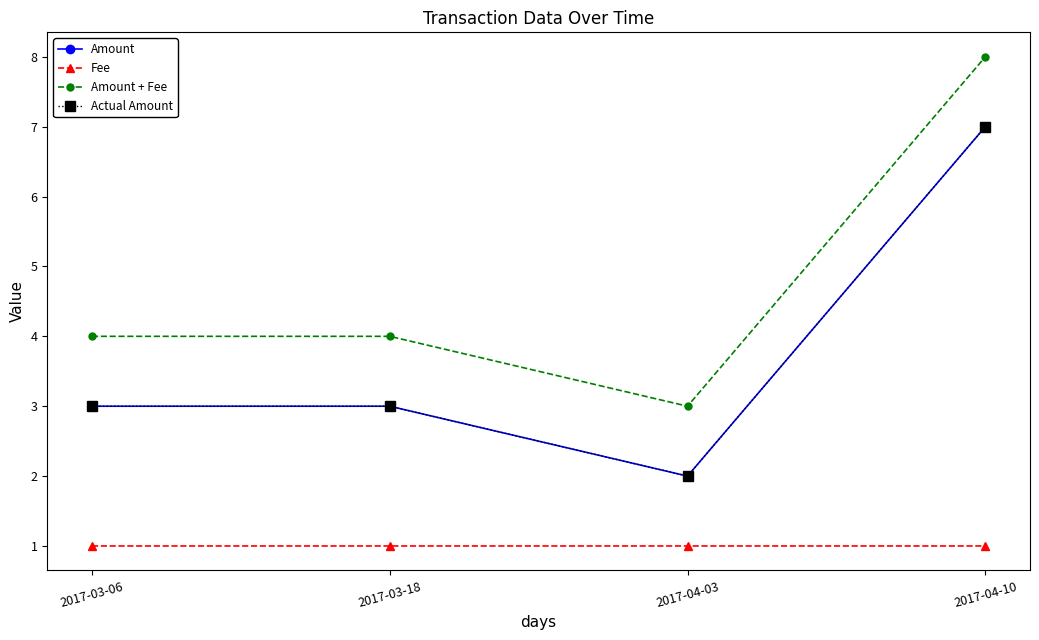

Does the chart have visible grid lines?

No